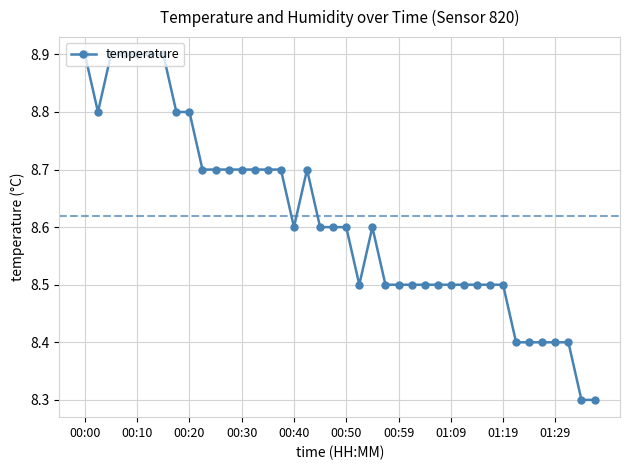

What is the maximum value shown in the chart?

8.9